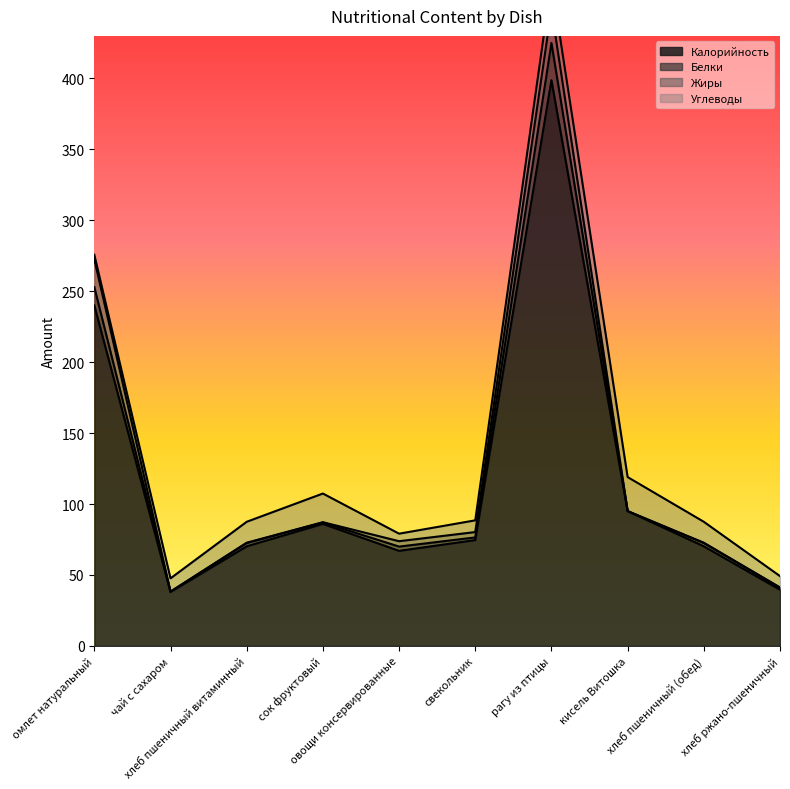

What is the maximum value for Калорийность?

398.8